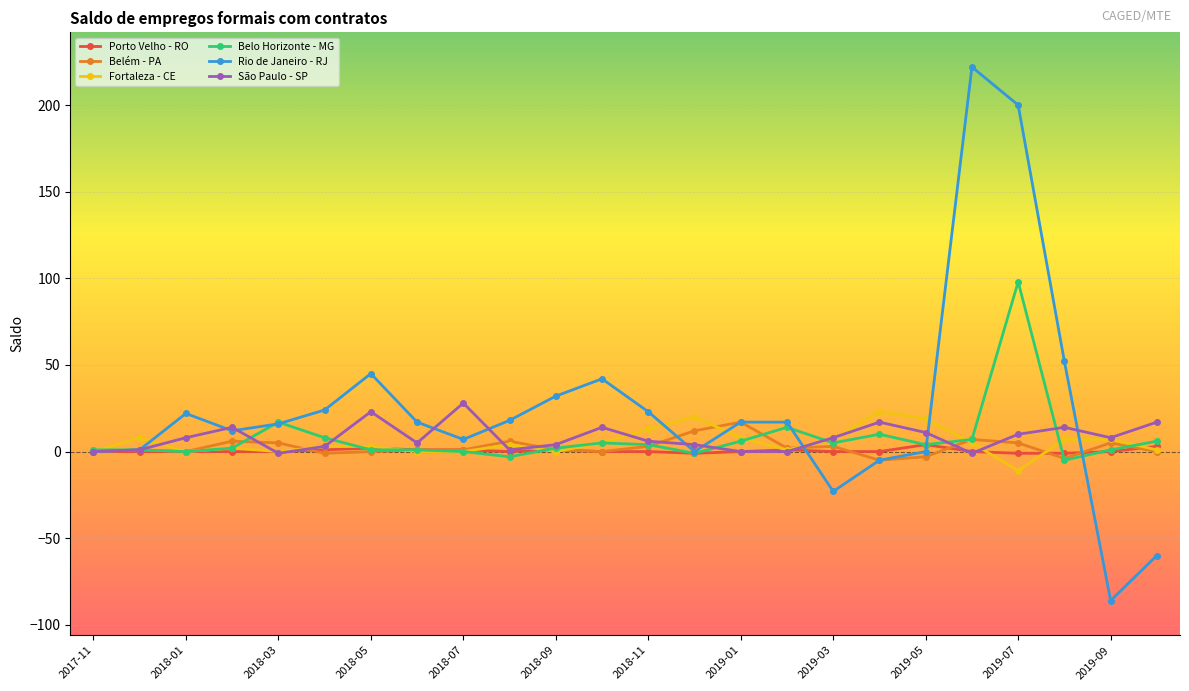

Count the number of data series in this chart.

6